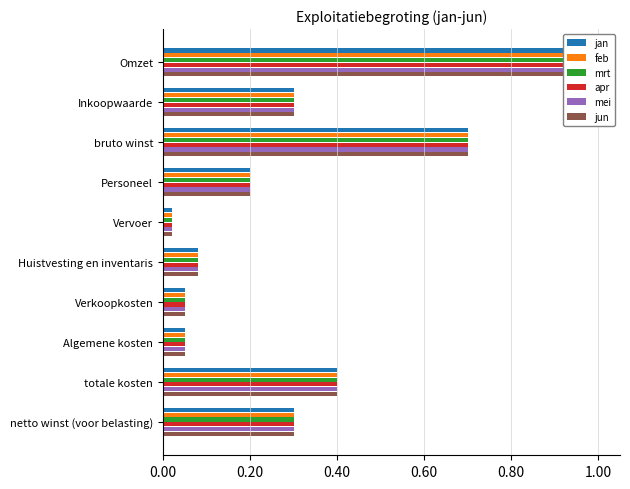

True or false: apr has a value of 0.4 at totale kosten.

True